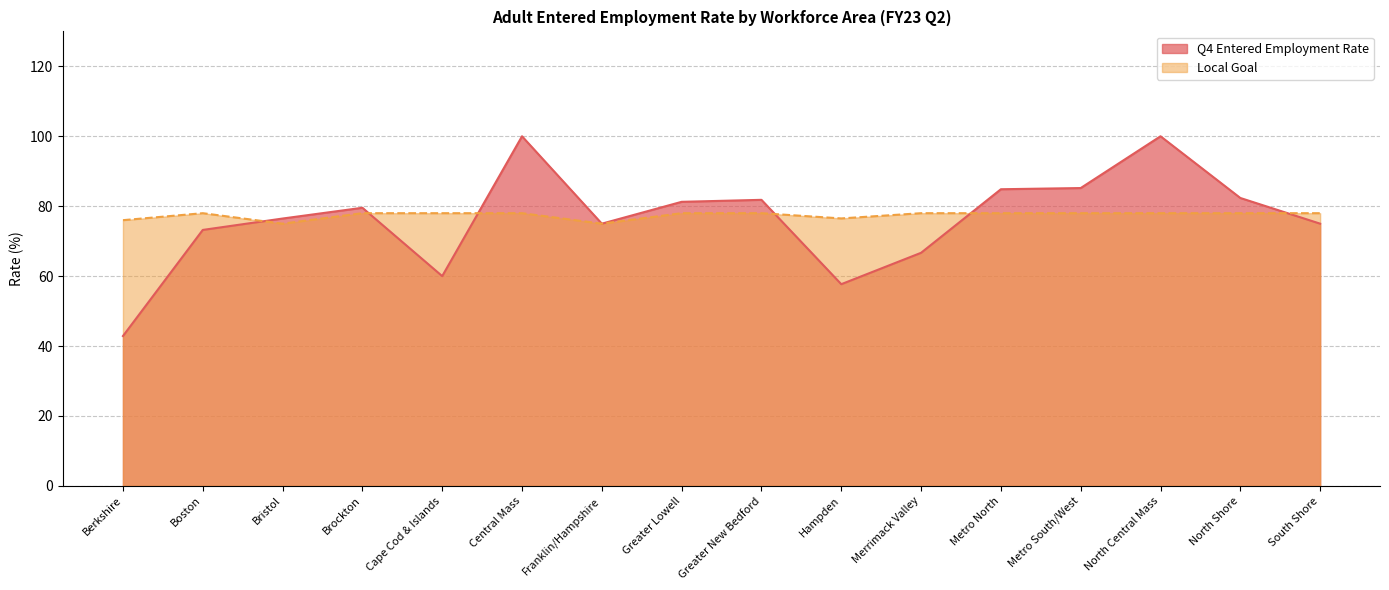

Does the chart display data point markers on the line(s)?

No